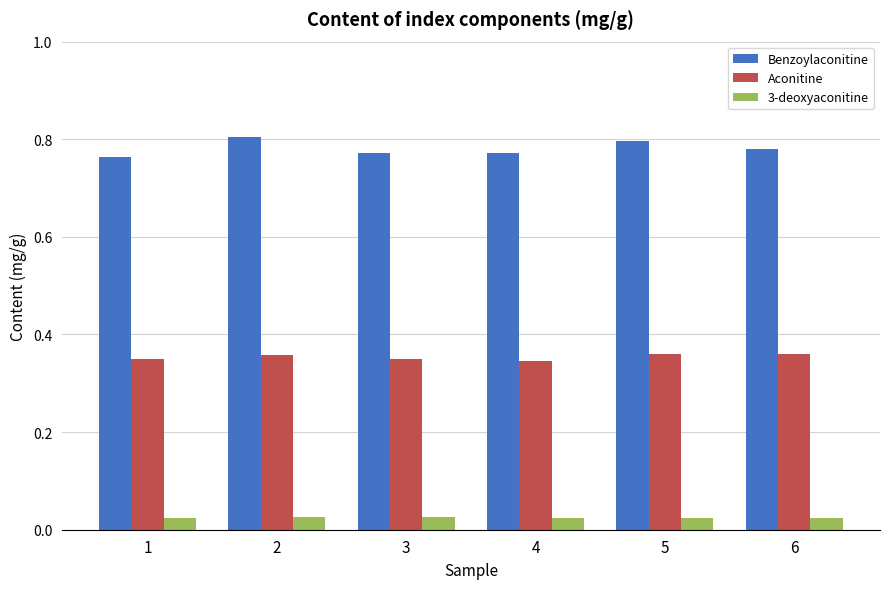

Which series has the largest total across all categories?

Benzoylaconitine